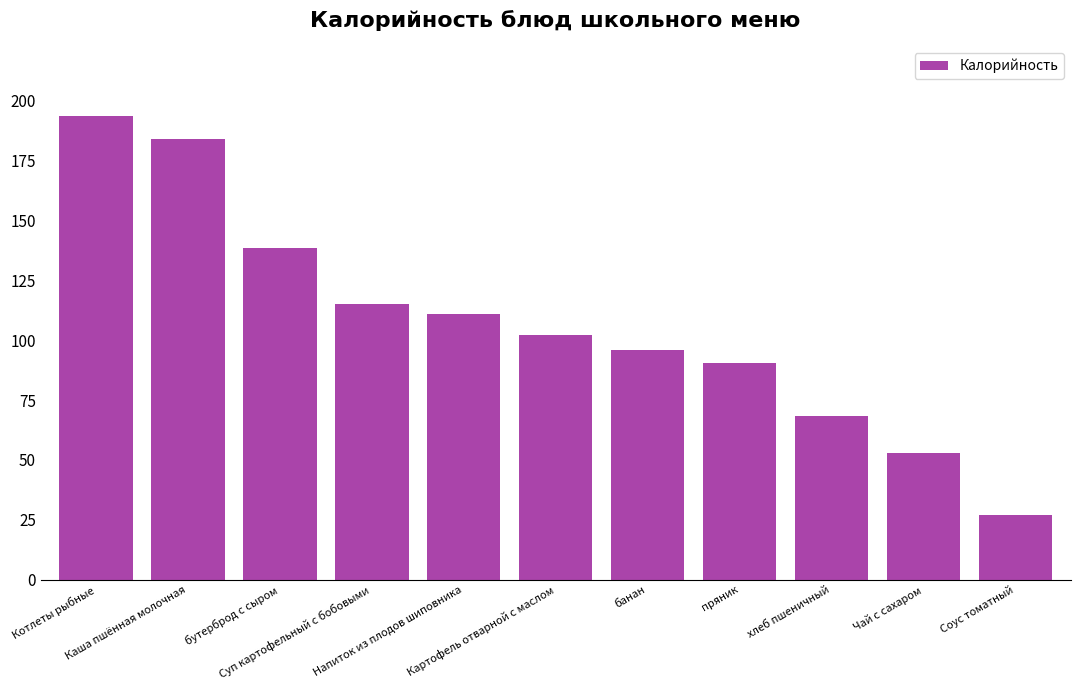

Reading left to right, extract all data points from this chart.

193.5	184.0	138.5	115.0	111.0	102.0	96.0	90.5	68.5	53.0	27.0